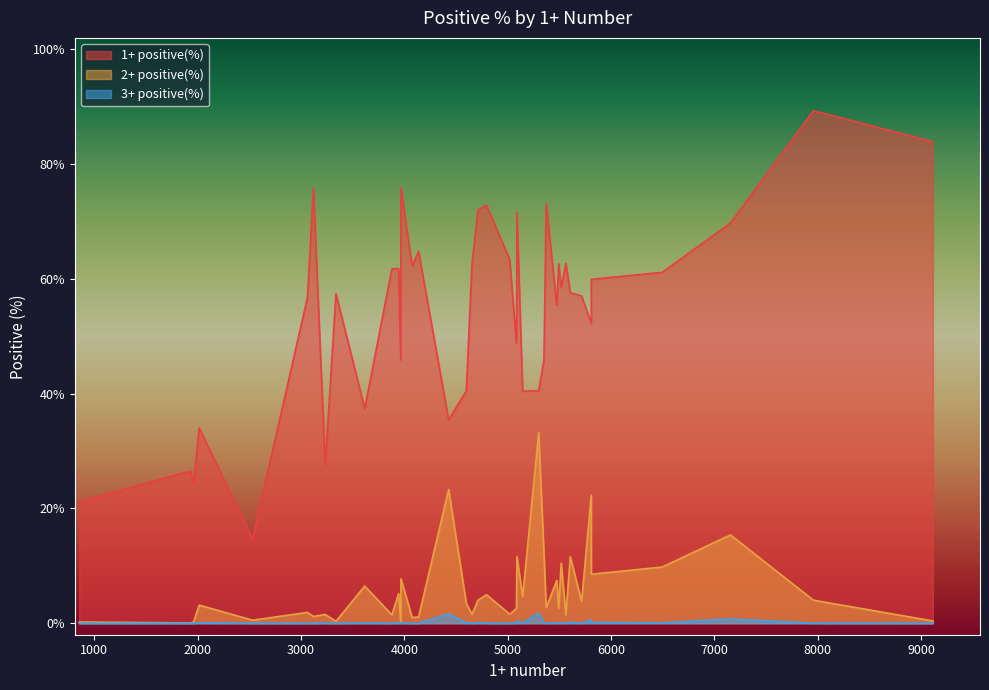

How many data points does each series have?

40